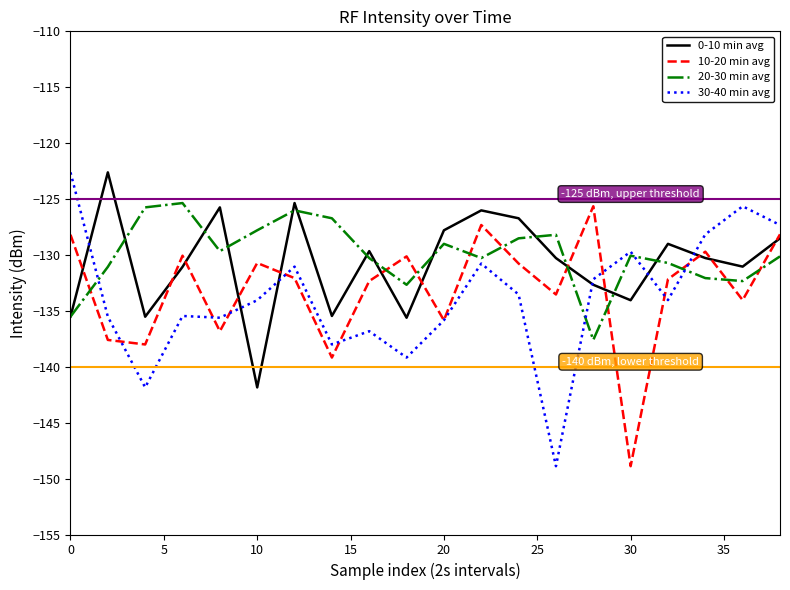

How many times do 30-40 min avg and 0-10 min avg cross each other?

6